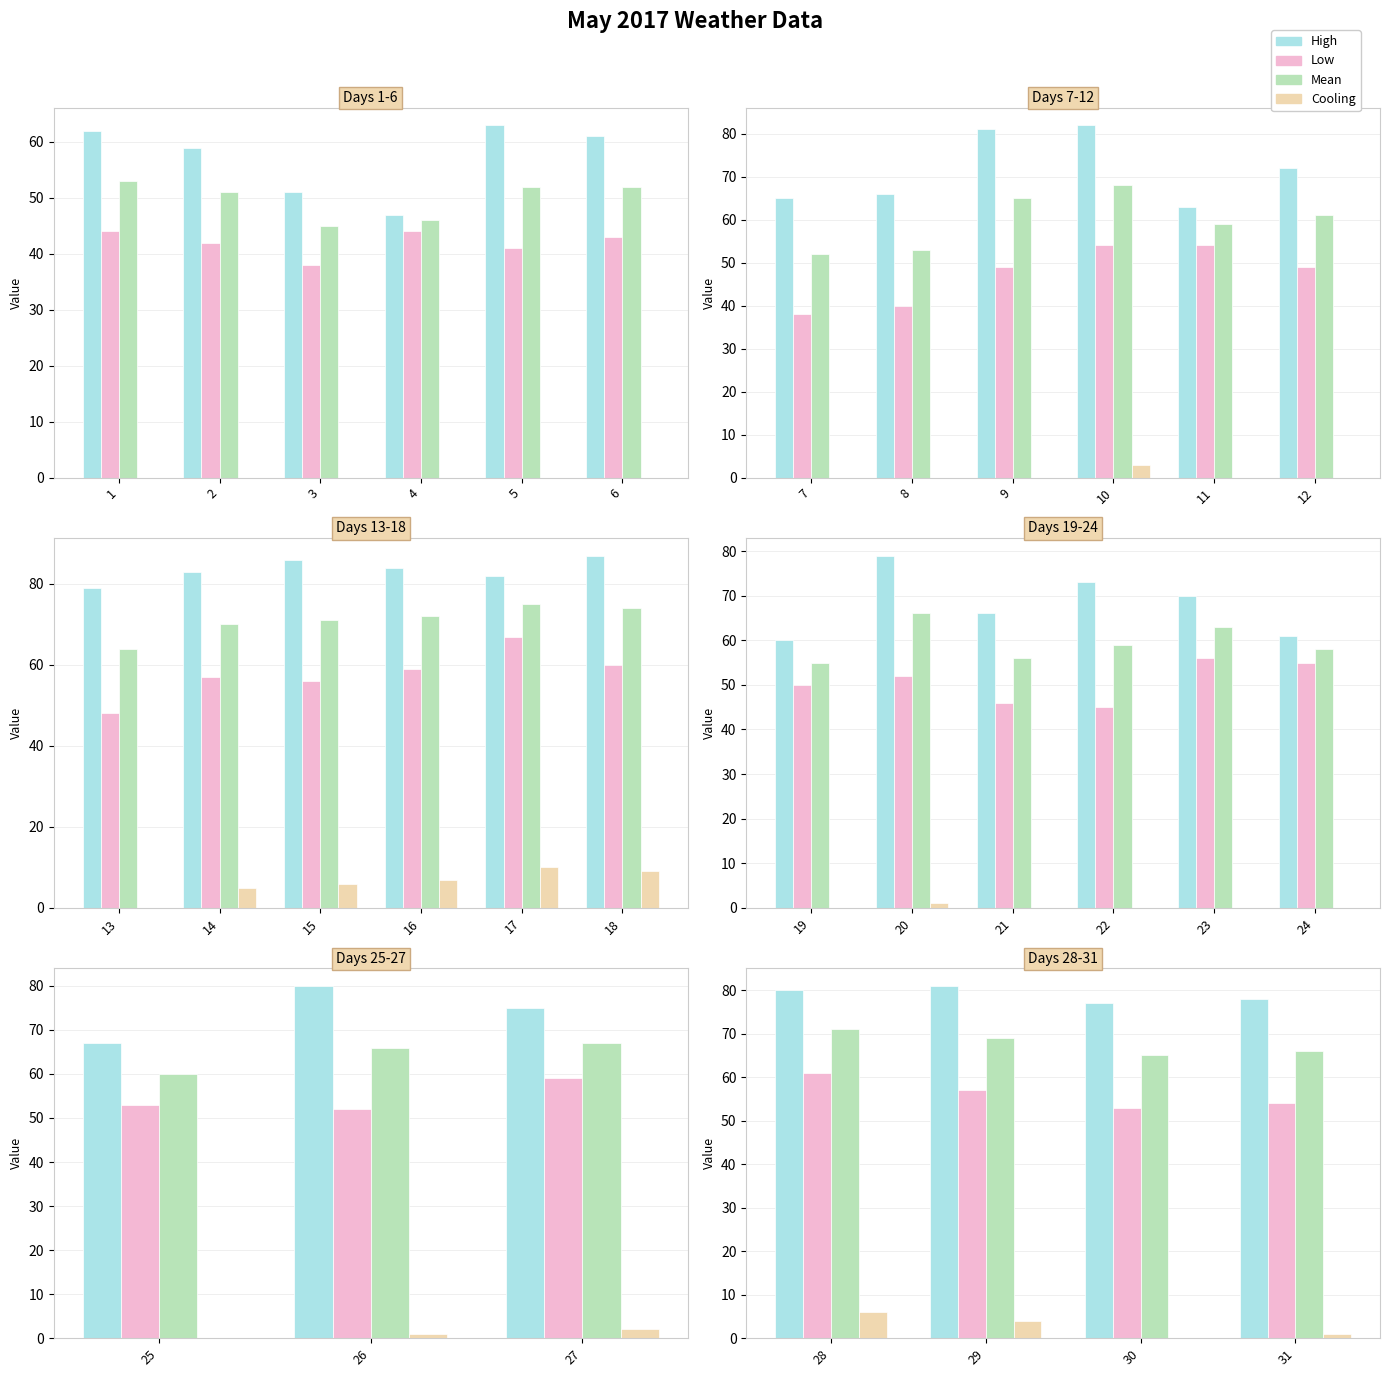

What is the value of the Cooling bar at the 4th from the left?

1